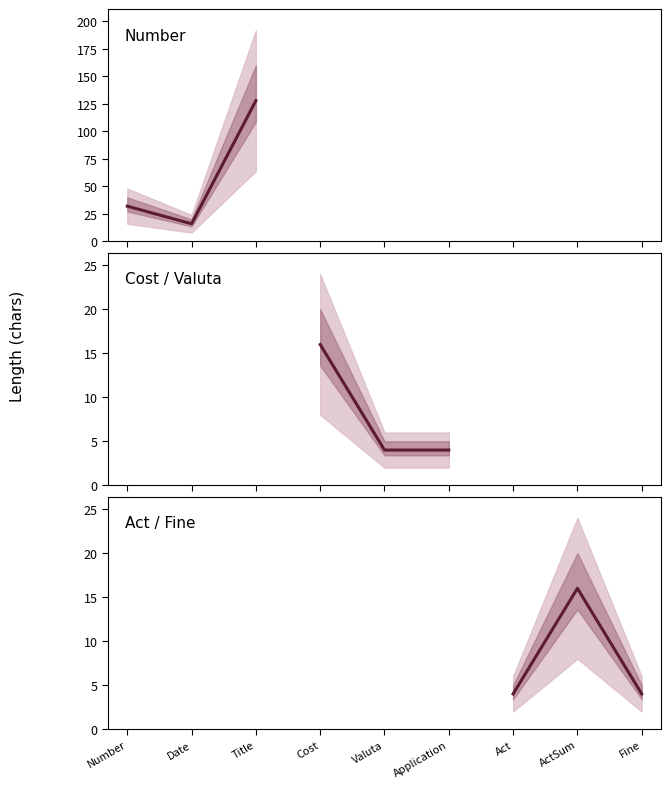

Is this an area chart (filled region under the line)?

No